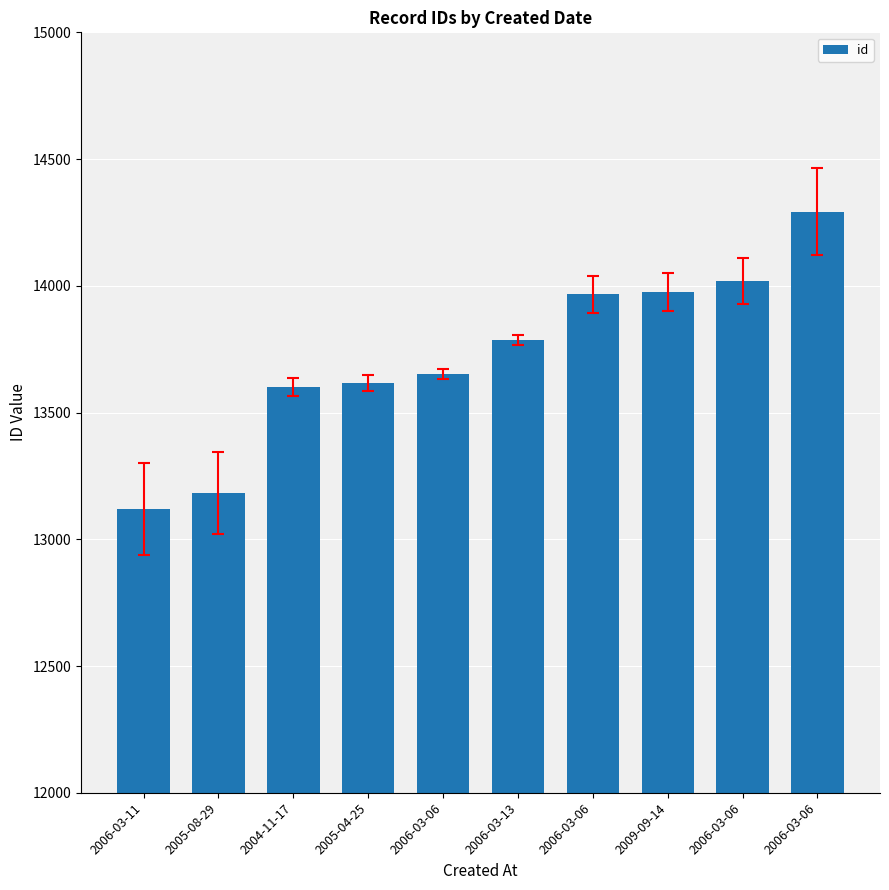

How many bars are there in total?

10